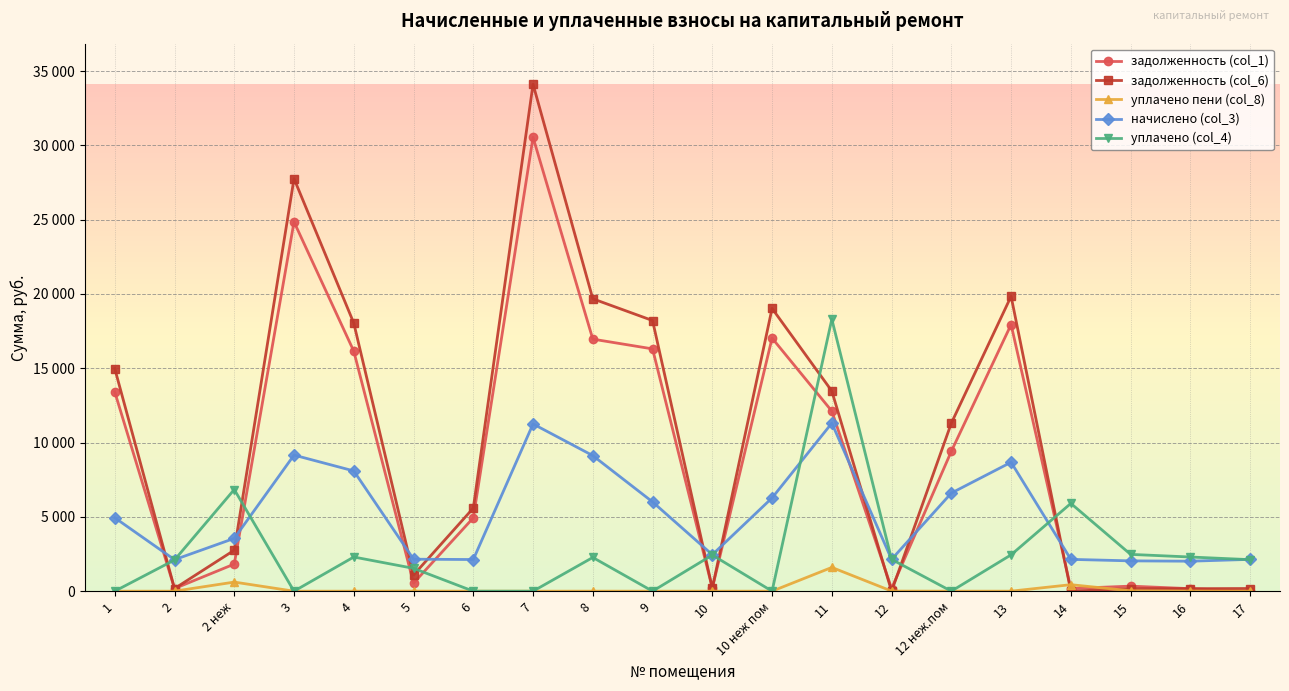

What are all the series names shown in the legend?

задолженность (col_1), задолженность (col_6), уплачено пени (col_8), начислено (col_3), уплачено (col_4)